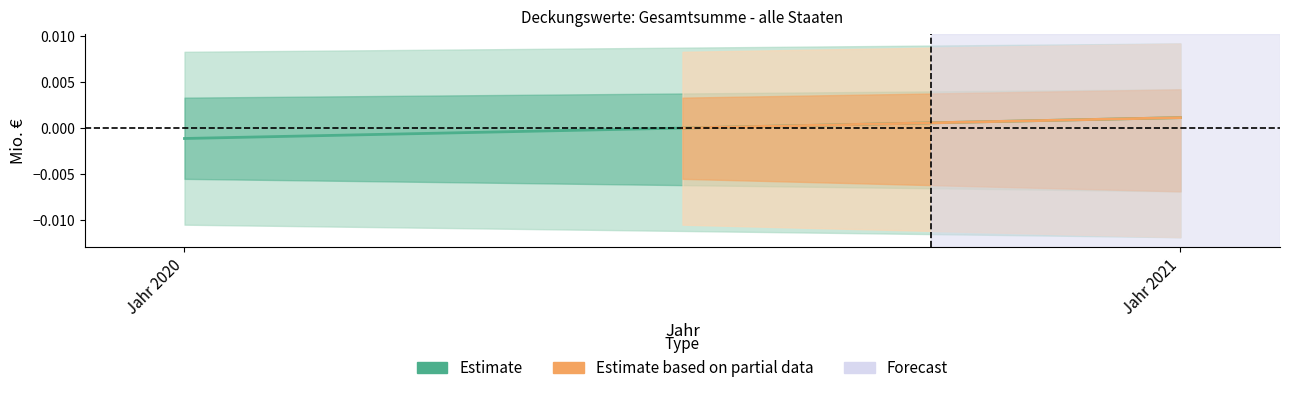

At which label does Estimate reach its peak?

Jahr 2021